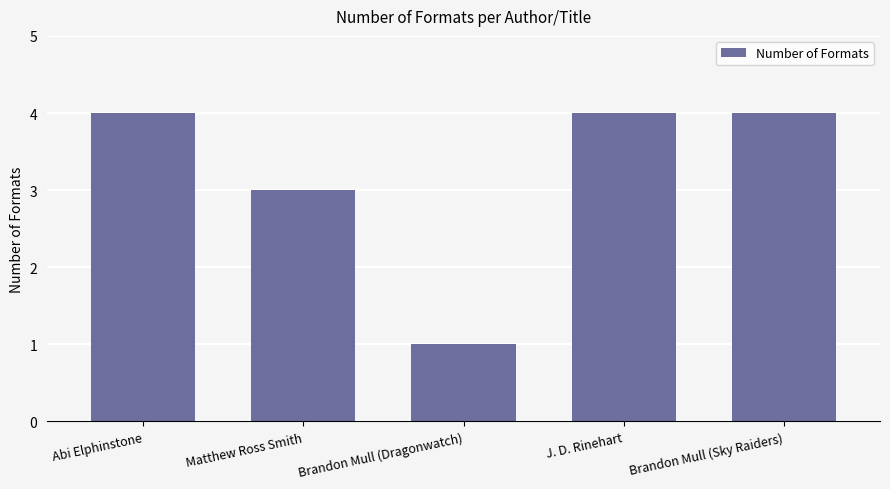

Approximately how many times larger is the value at Brandon Mull (Sky Raiders) compared to Matthew Ross Smith?

1.3